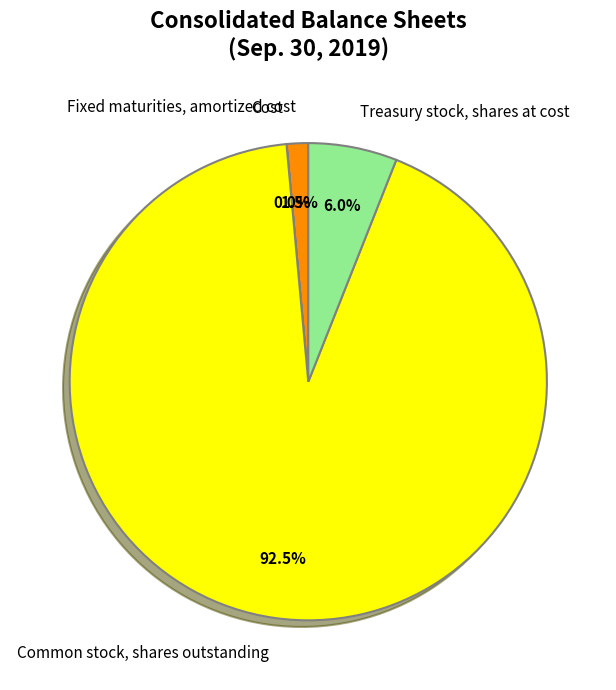

Is there a majority slice in this chart?

Yes